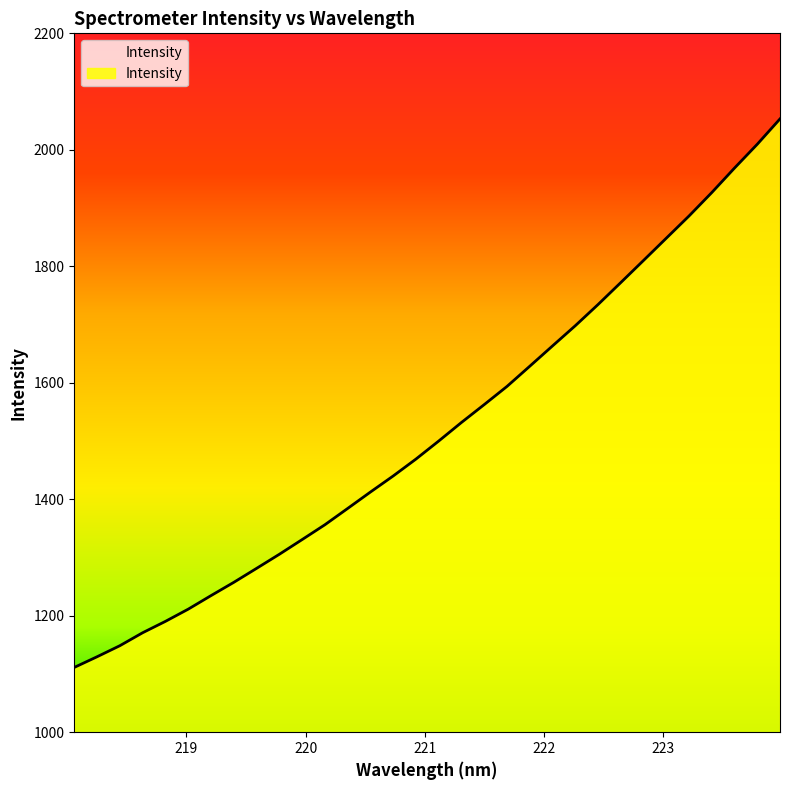

At which category does the chart reach its minimum across all series?

218.0596